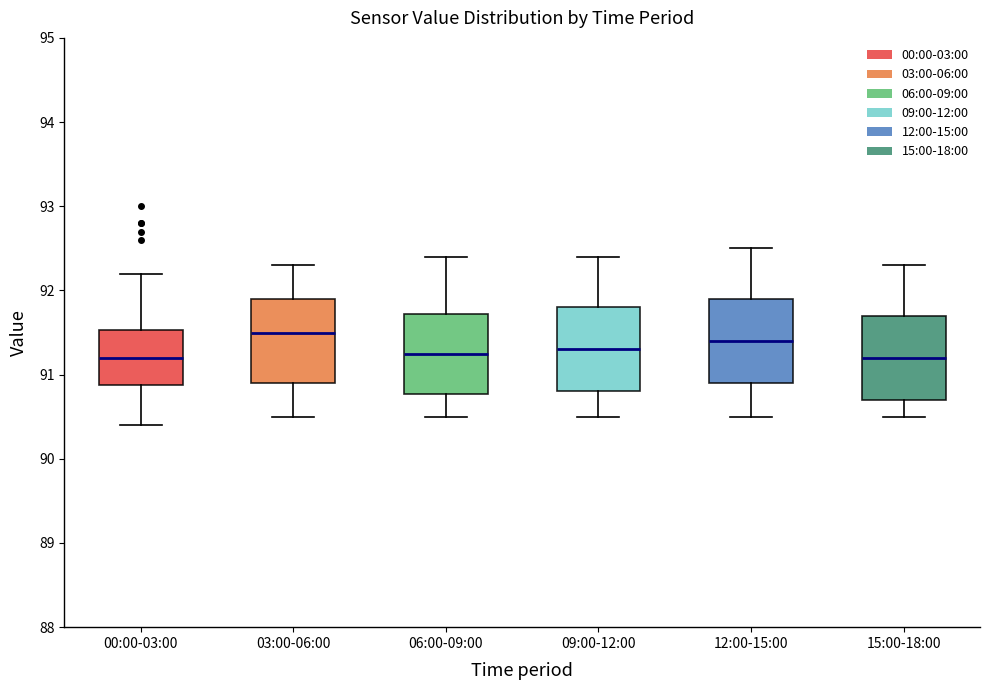

Where does the upper whisker of the box for 15:00-18:00 end on the y-axis? The values are not printed on the chart, so give them approximately, as read against the axis.

92.3